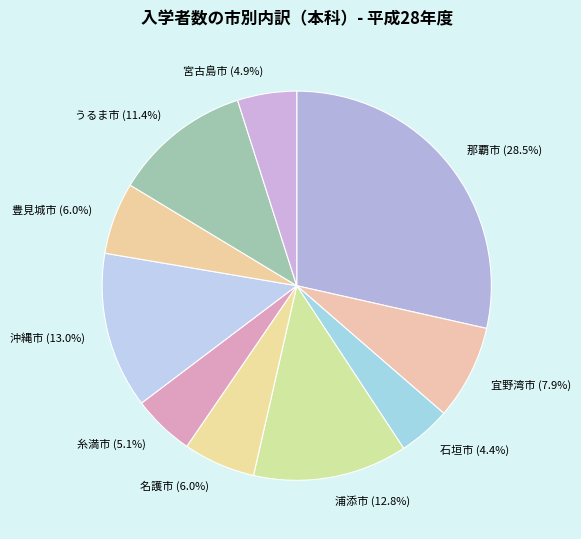

To the nearest percent, what percentage of the pie is 豊見城市?

6%